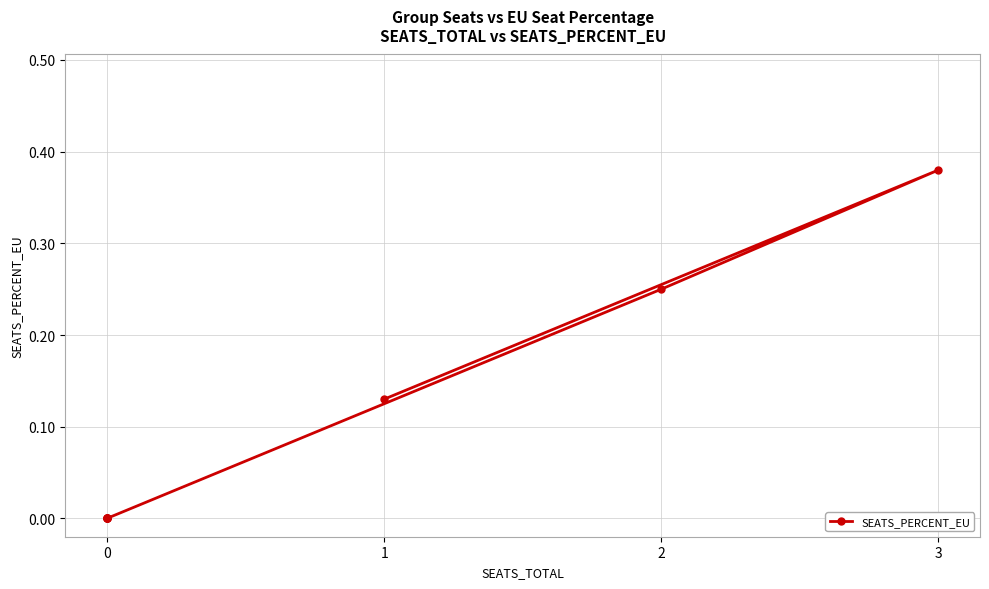

How many values exceed 0?

3